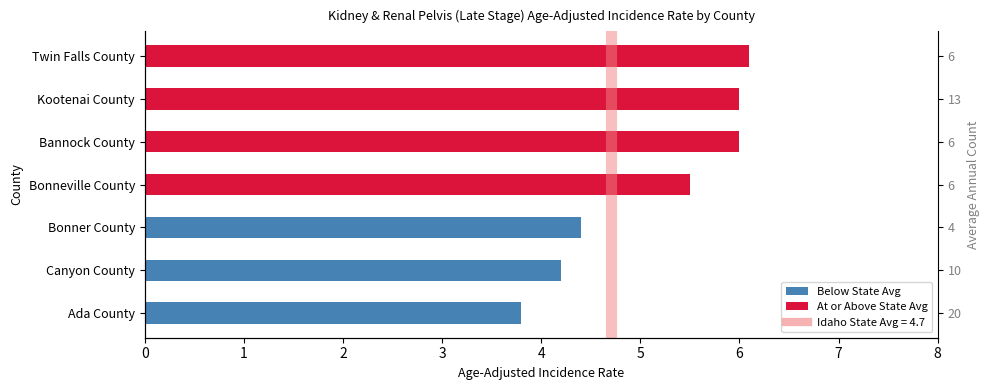

Rank the categories by value from lowest to highest.

Ada County, Canyon County, Bonner County, Bonneville County, Bannock County, Kootenai County, Twin Falls County